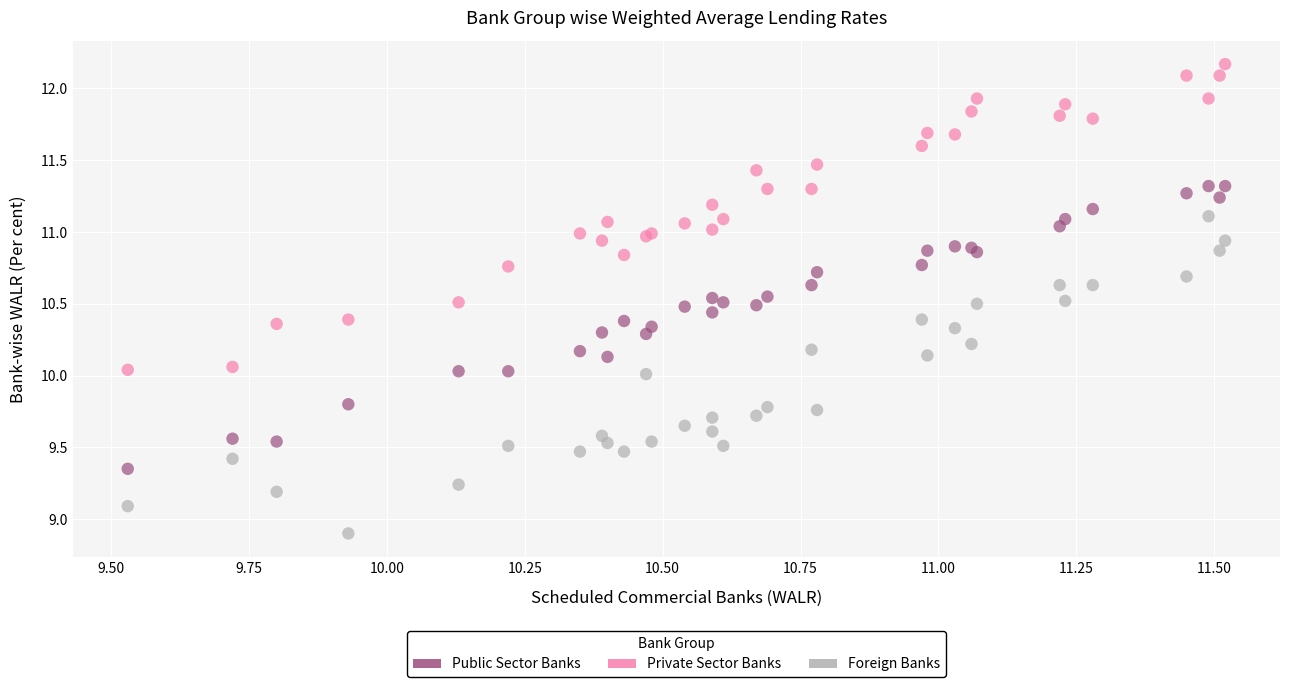

Which series contains the lowest Y value?

Foreign Banks